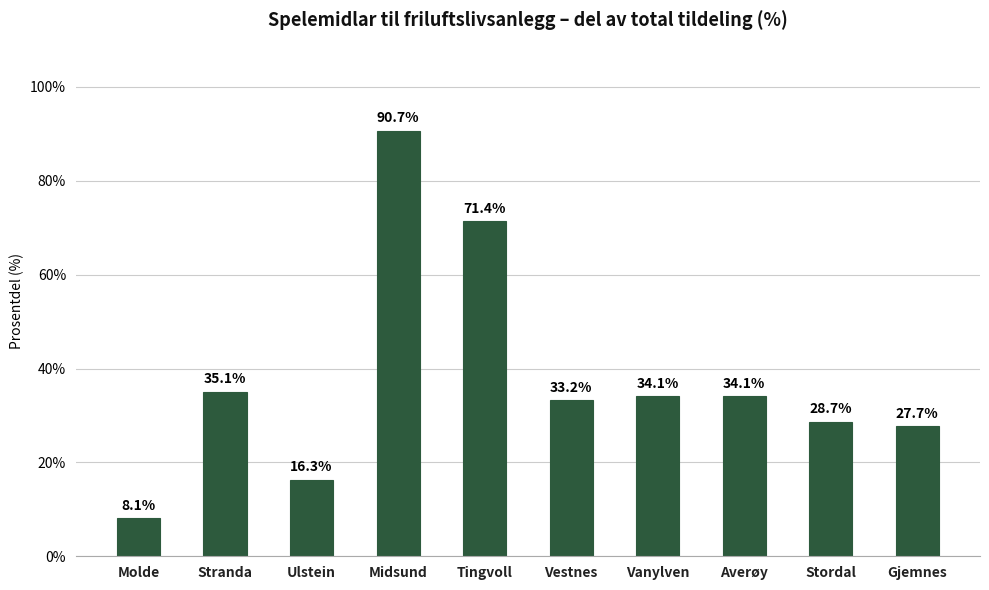

At which label does the data first exceed 34?

Stranda